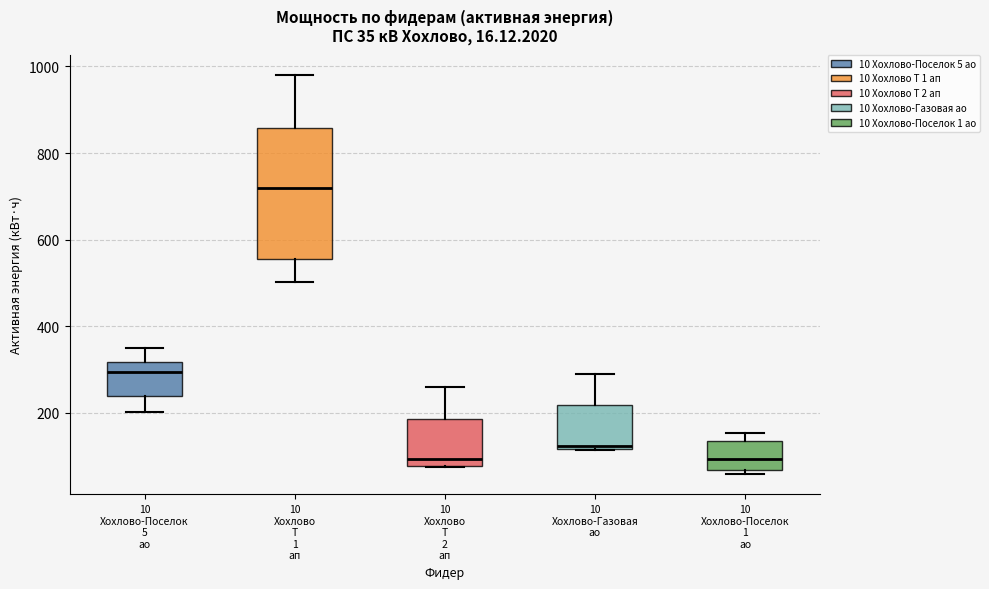

Comparing the boxes themselves (not the whiskers), which one is the tallest?

10 Хохлово Т 1 ап